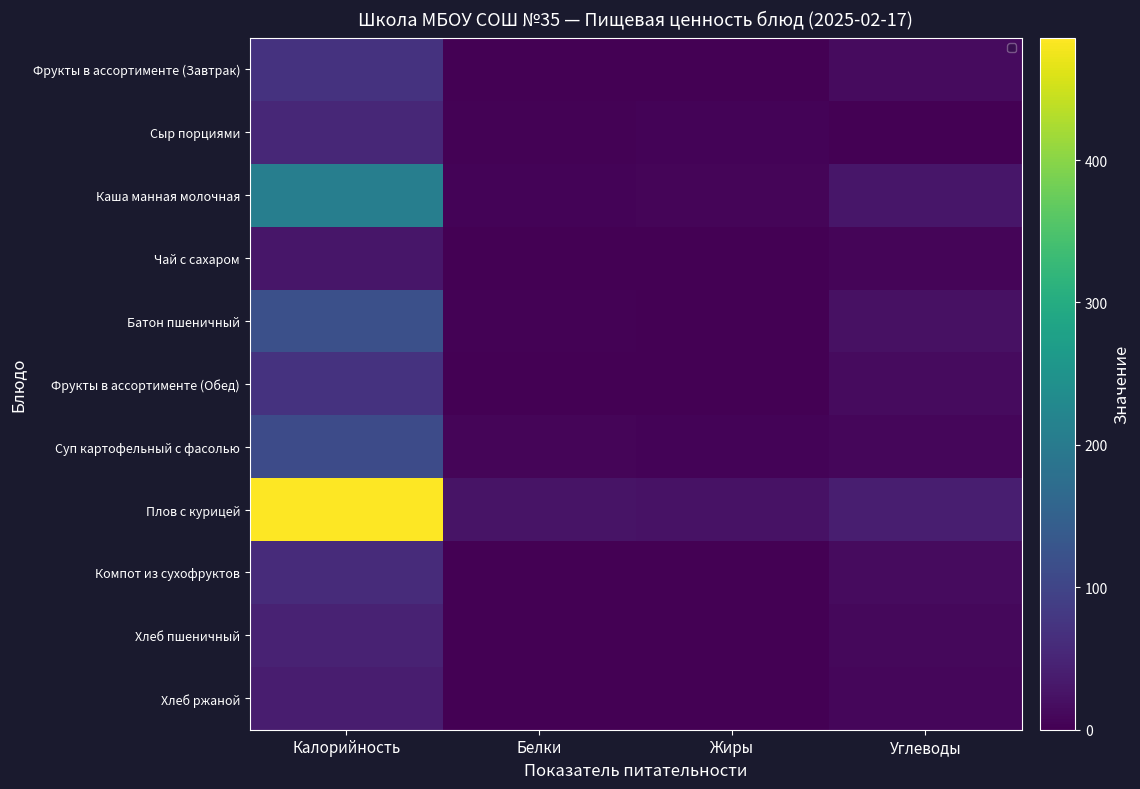

How many data points in Каша манная молочная are above 29?

2